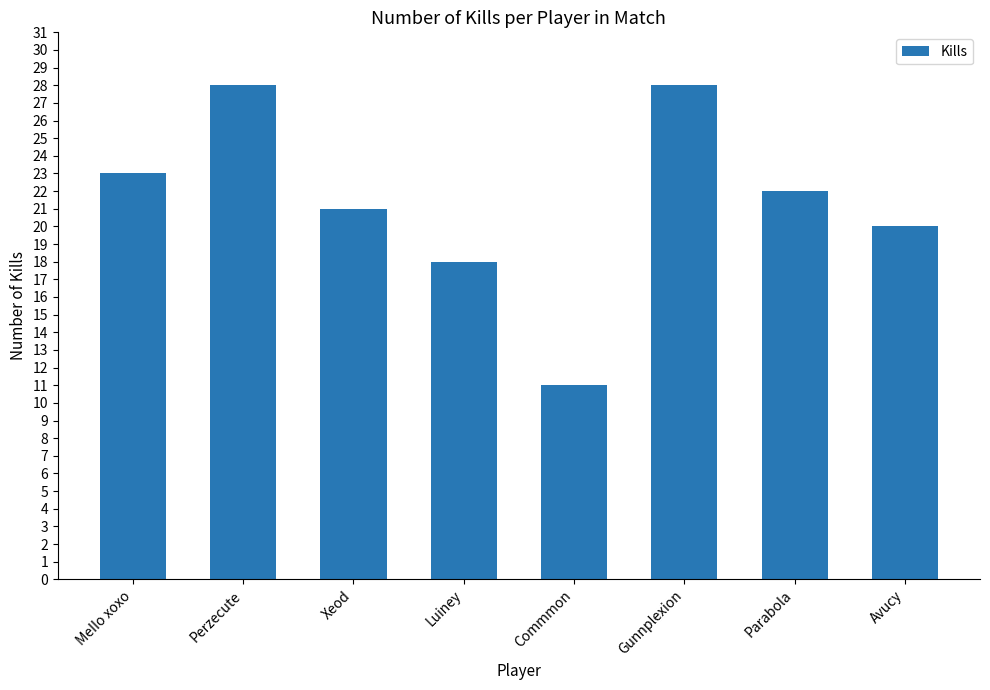

What is the average value?

21